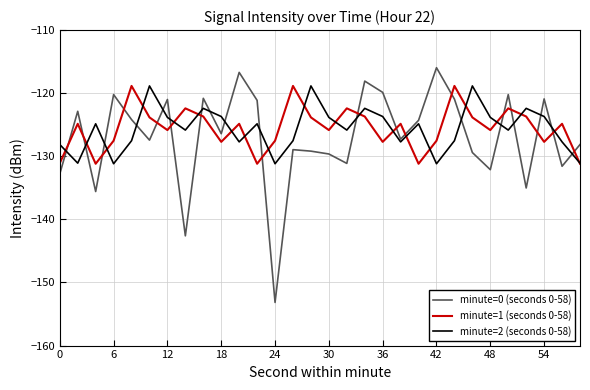

Which series has the largest range (max minus min)?

minute=0 (seconds 0-58)